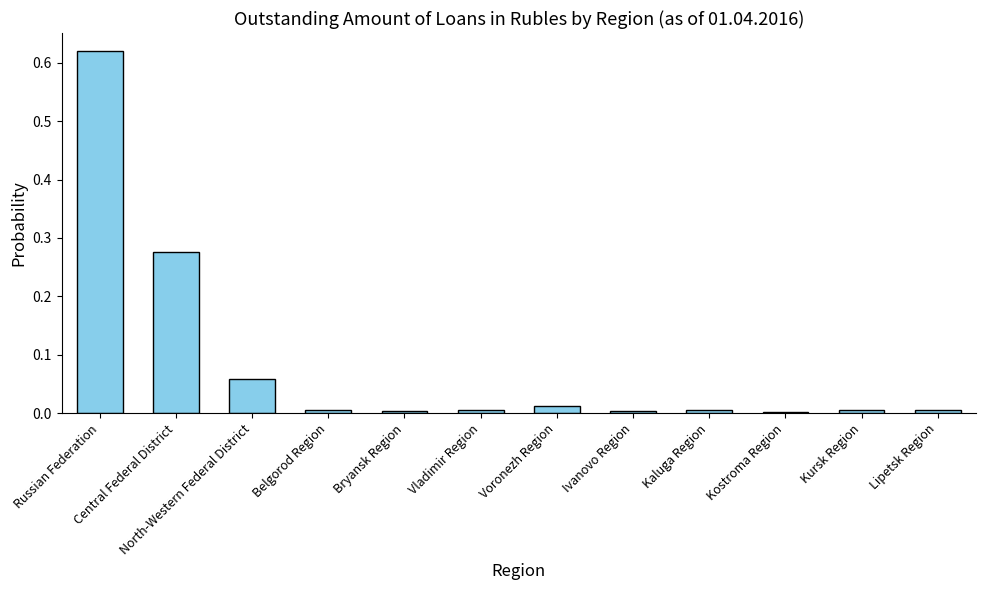

What is the sum of all values?

1.0